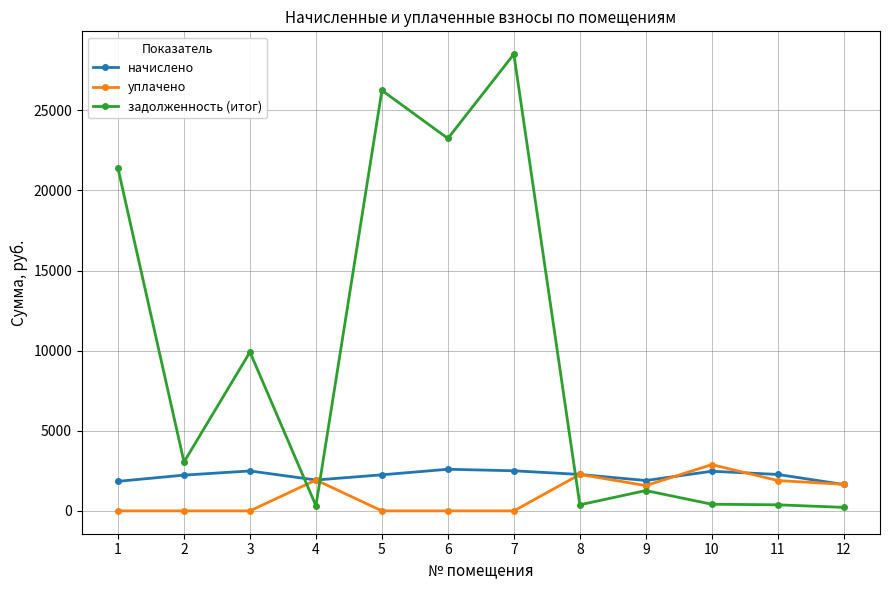

Is this an area chart (filled region under the line)?

No